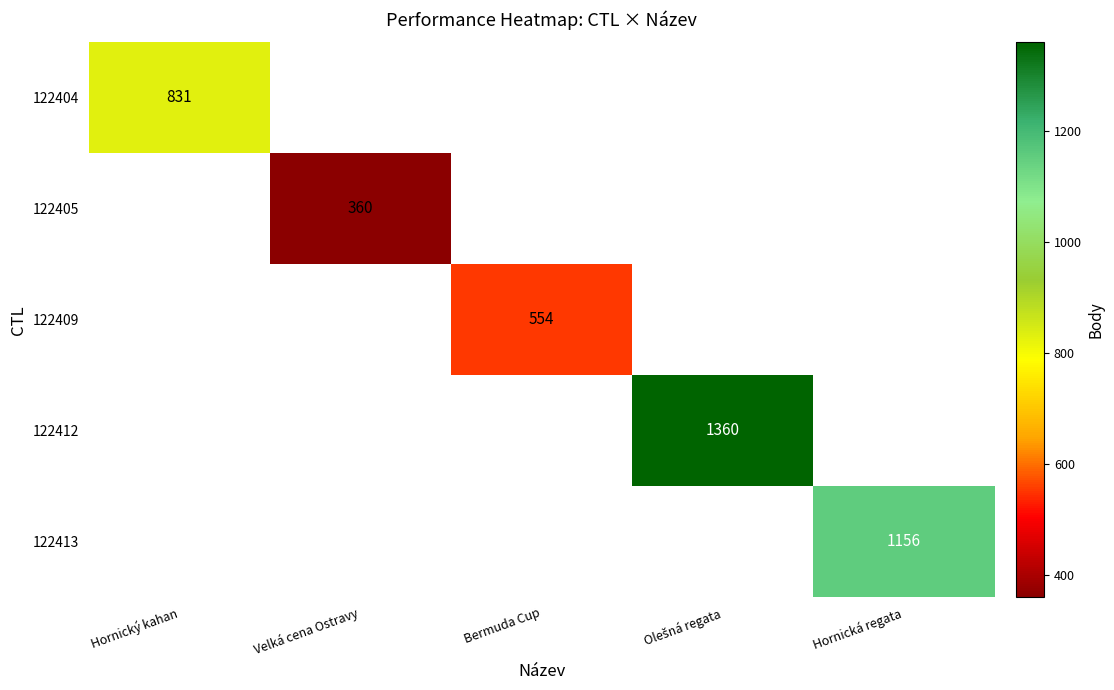

The value of 122405 at Velká cena Ostravy is 562. True or false?

False